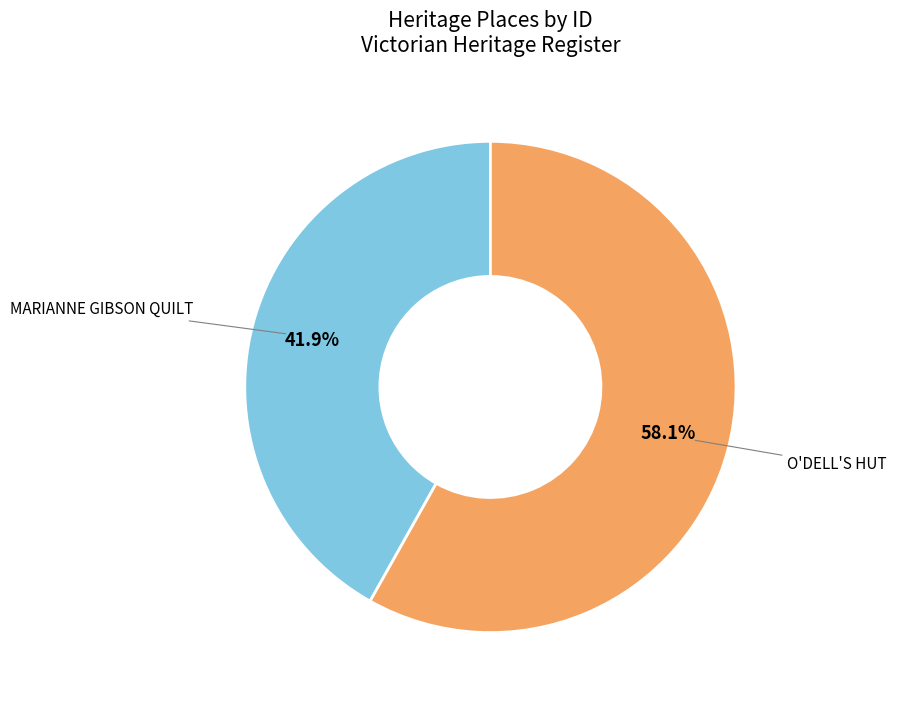

Is there any slice that represents more than half of the pie?

Yes